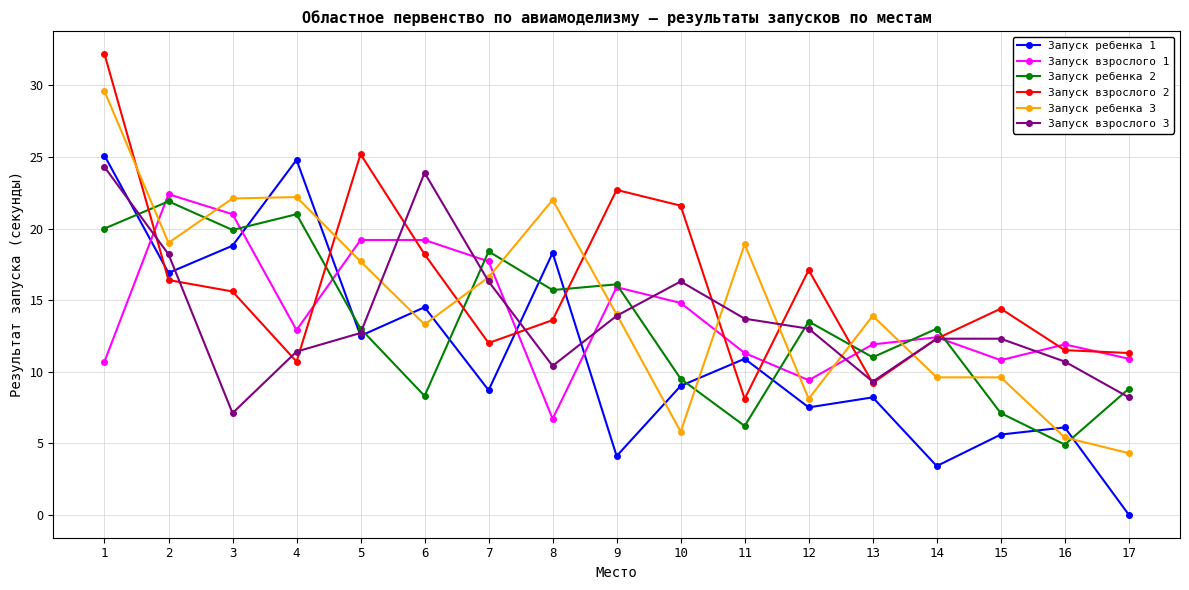

Count the number of data series in this chart.

6